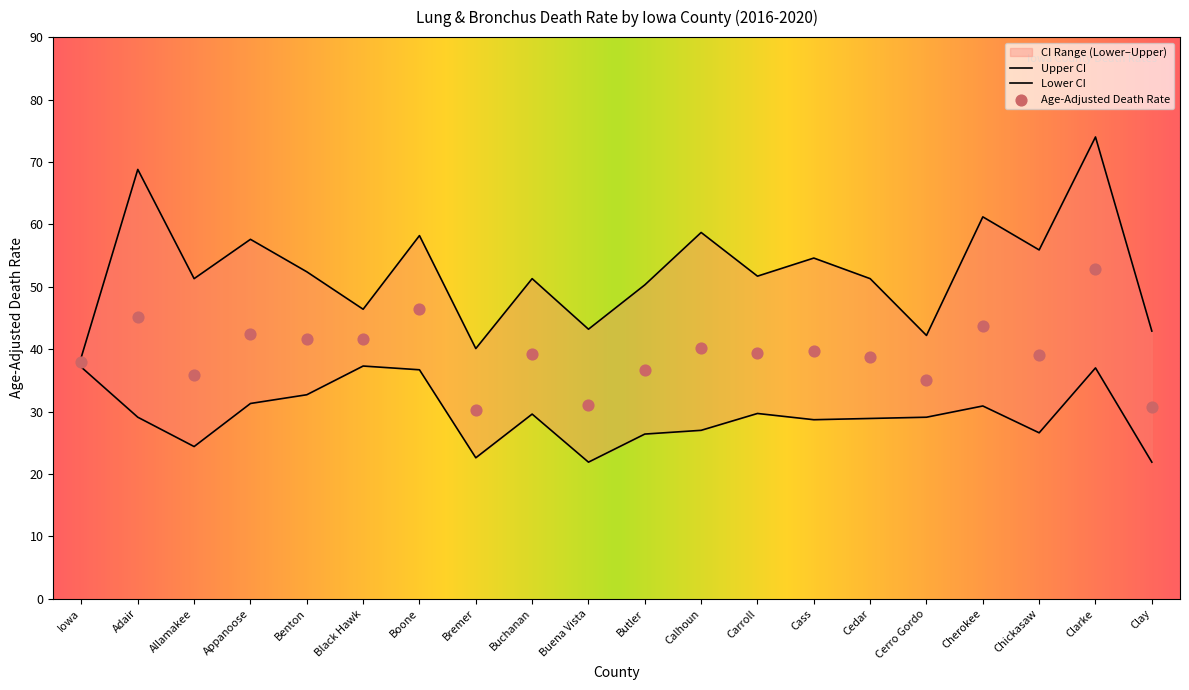

Which series has the largest Y range (max minus min)?

Upper CI